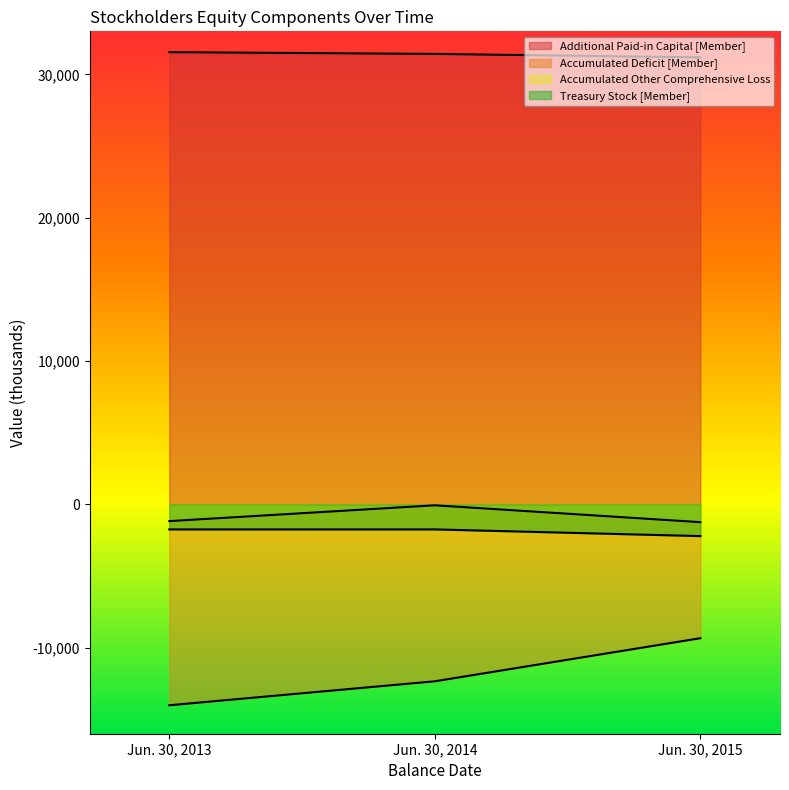

What are all the series names shown in the legend?

Additional Paid-in Capital [Member], Accumulated Deficit [Member], Accumulated Other Comprehensive Loss, Treasury Stock [Member]